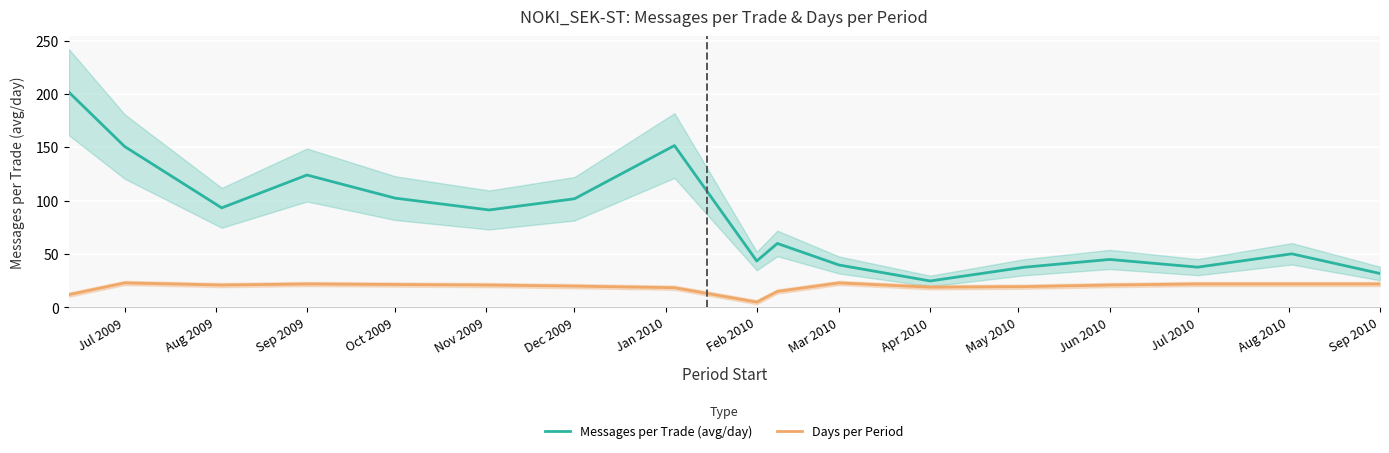

How many data points does each series have?

17